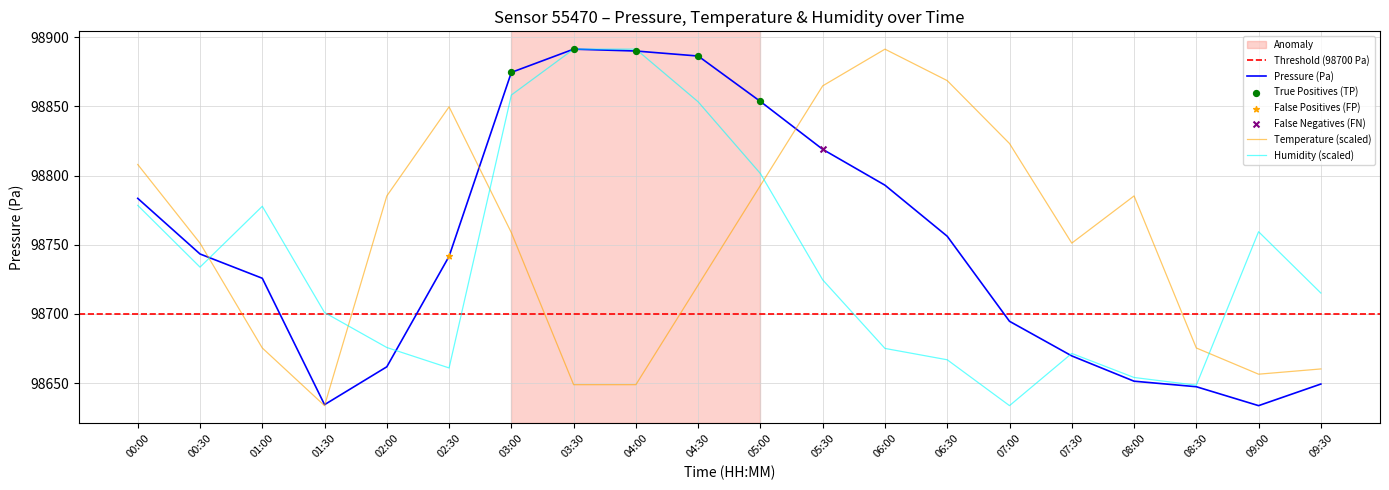

What is the total value across all series at 09:30?

296024.6